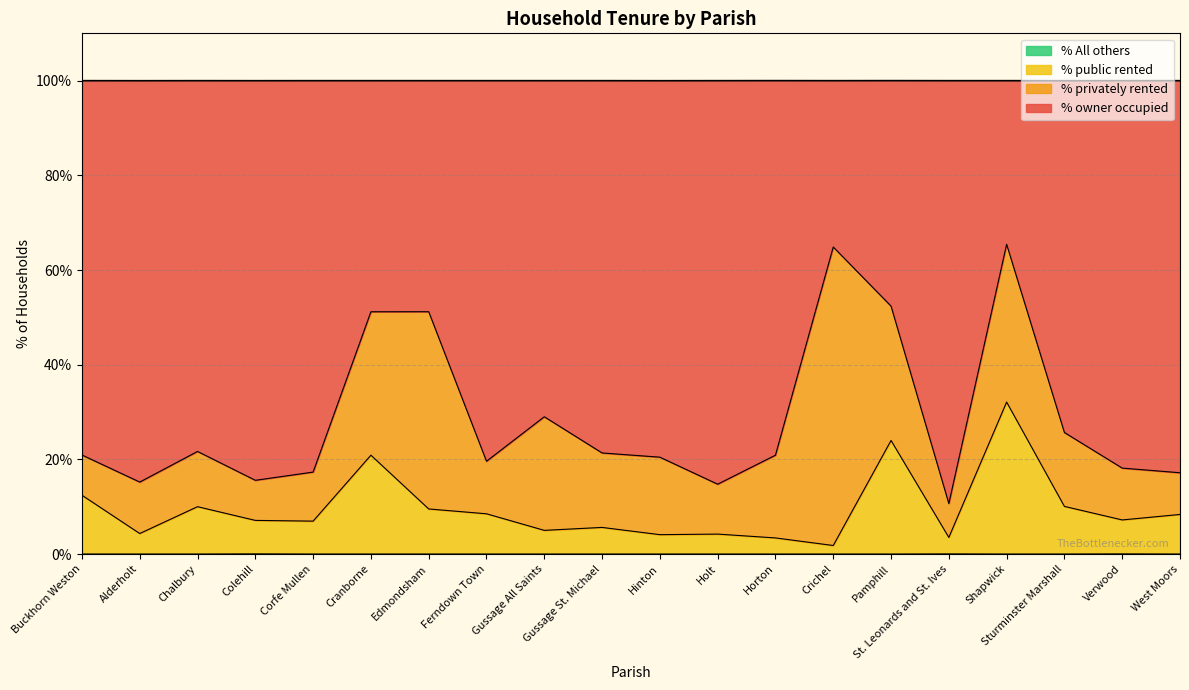

The value of % public rented at Corfe Mullen is 7.0. True or false?

True